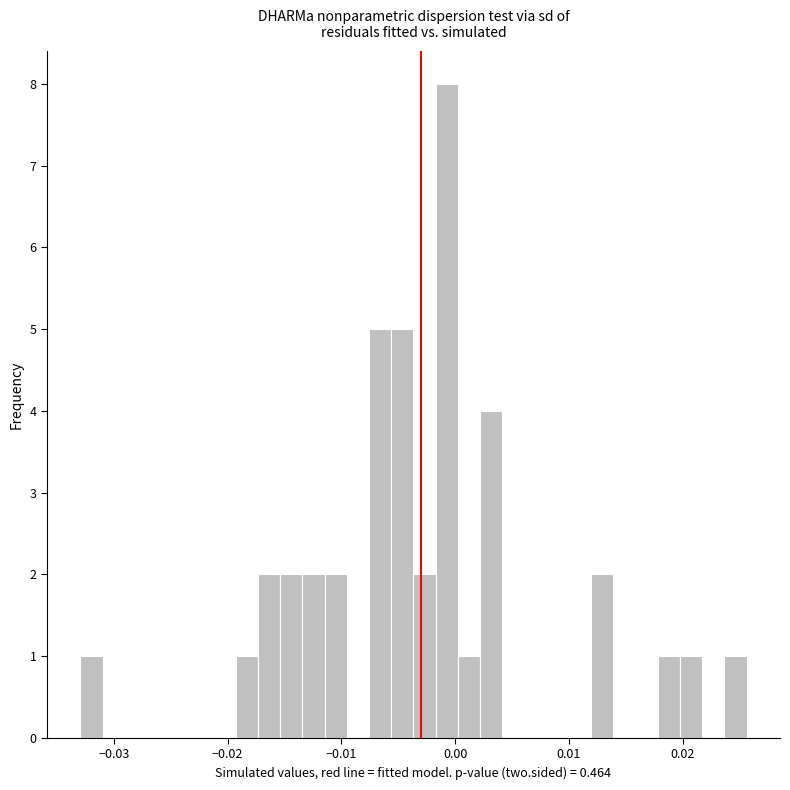

Around what value on the x-axis is the tallest bar? Give the approximate position of its centre, as read against the axis.

-0.001